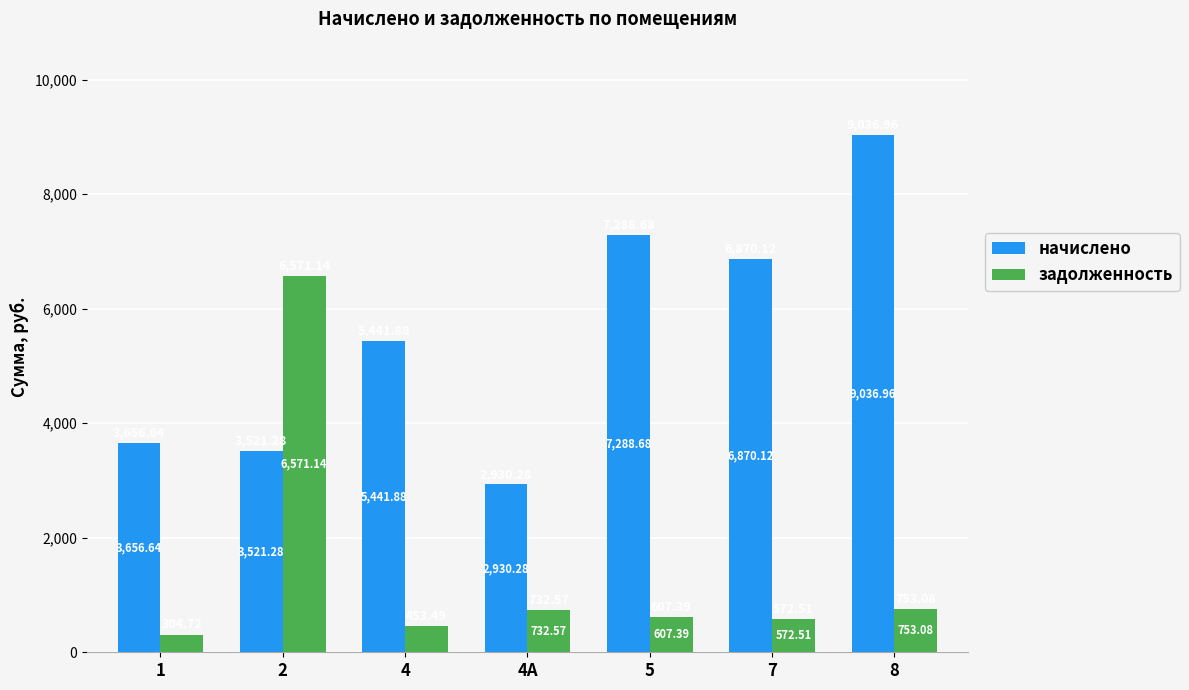

How many bars are there in each group?

2